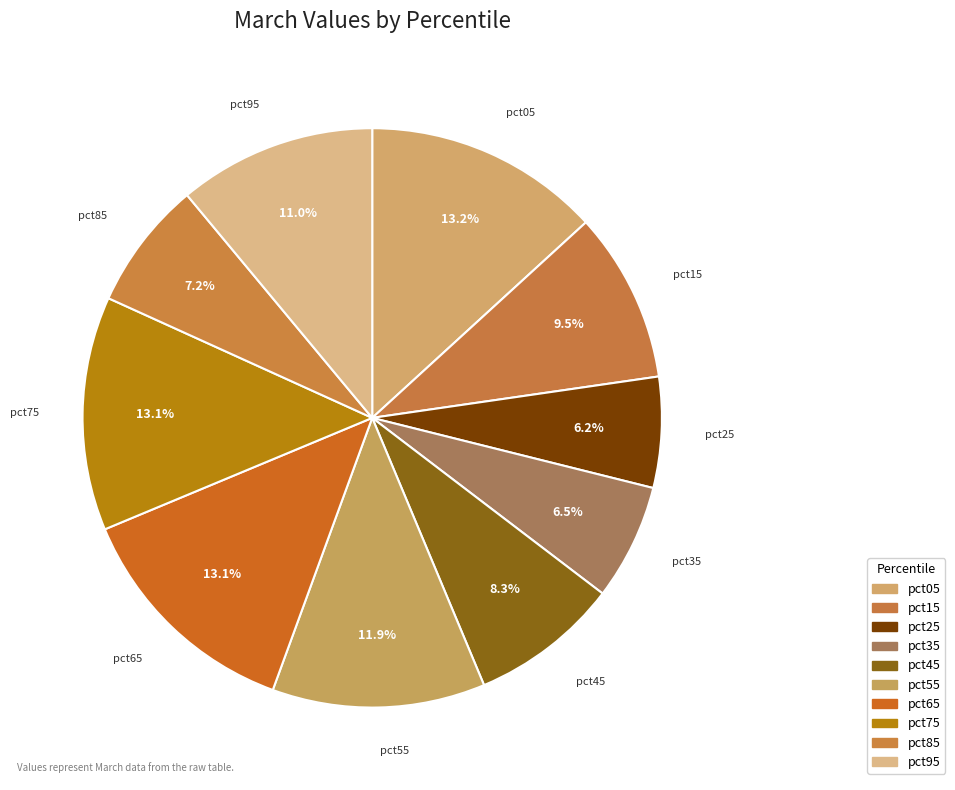

How many slices are in this pie chart?

10